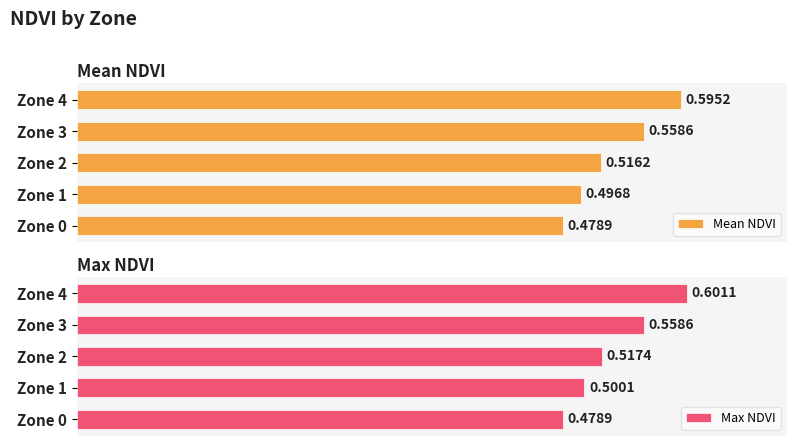

What is the sum of all Max NDVI values?

2.7